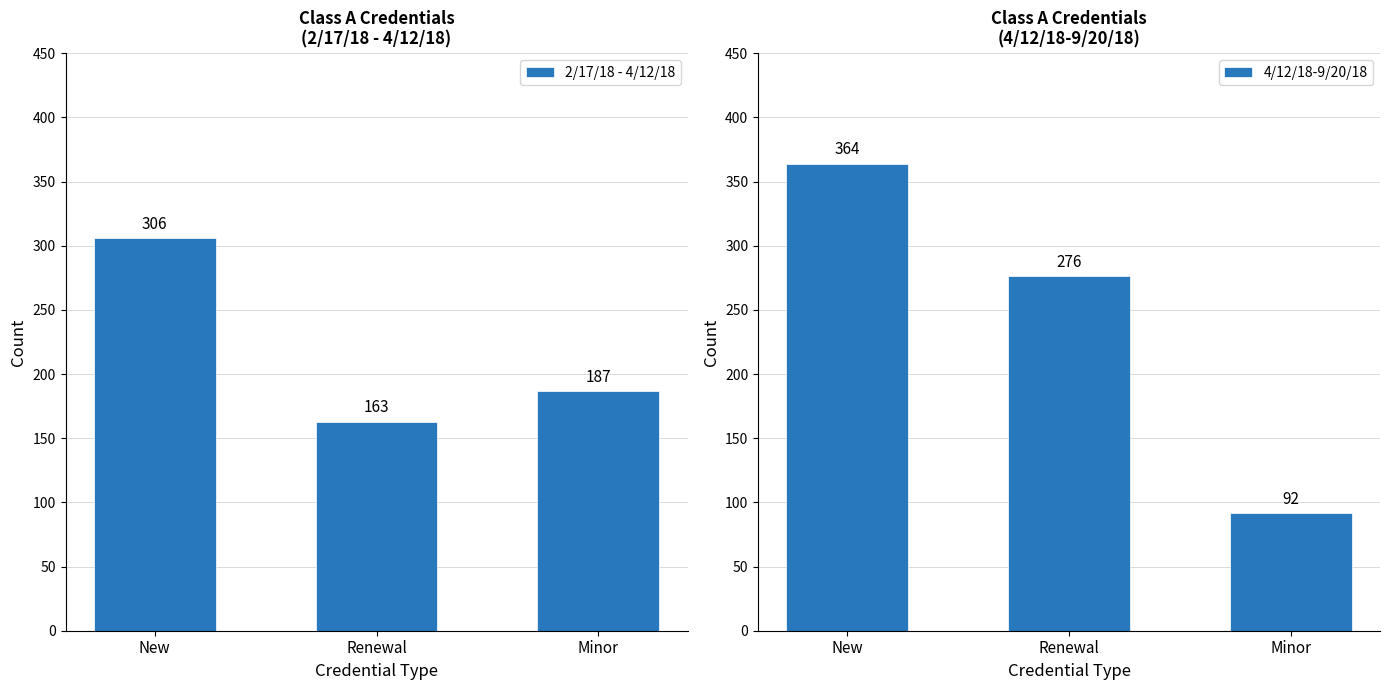

What is the maximum value for 4/12/18-9/20/18?

364